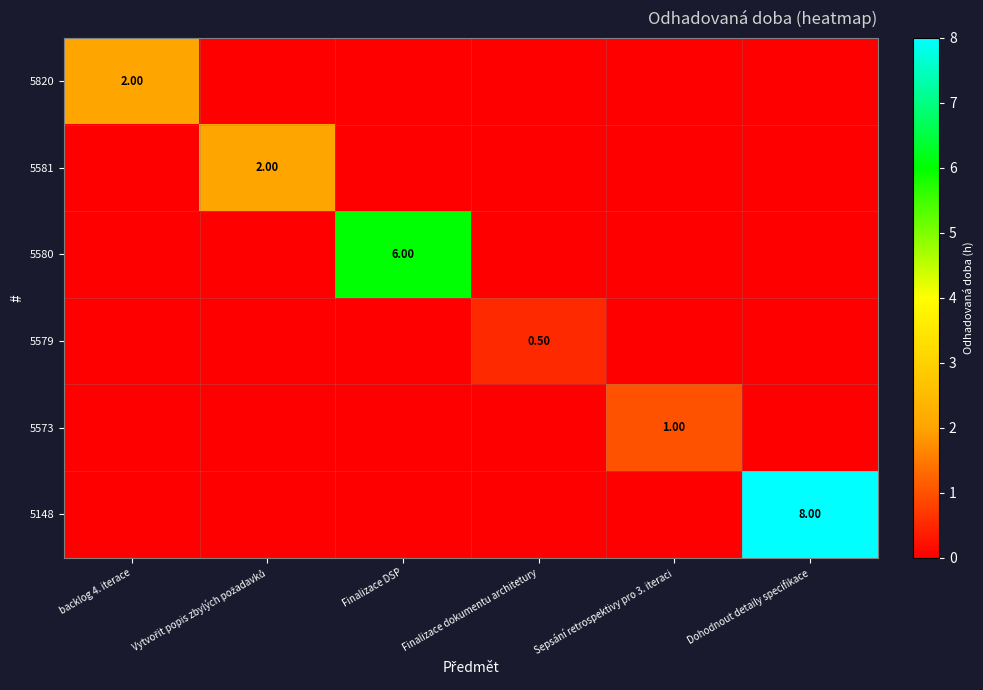

At how many categories does at least one series exceed 2?

2